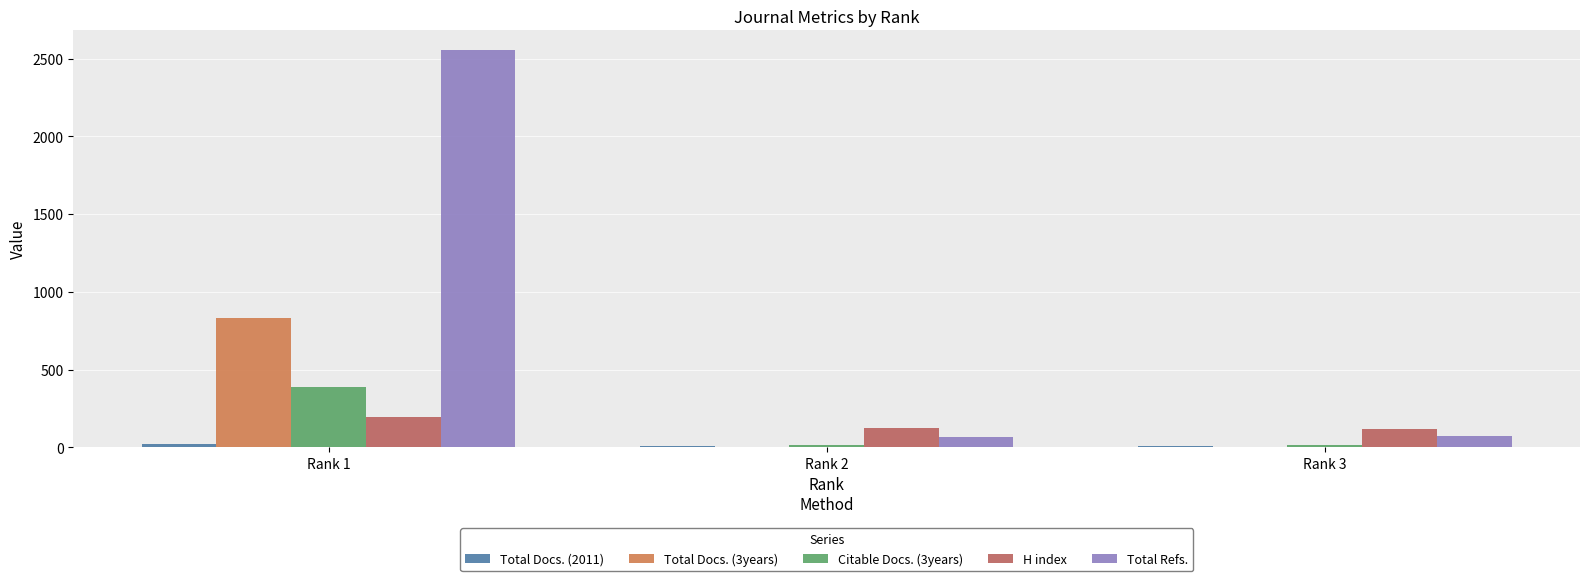

Between Rank 1 and Rank 2, which series saw the biggest shift?

Total Refs.